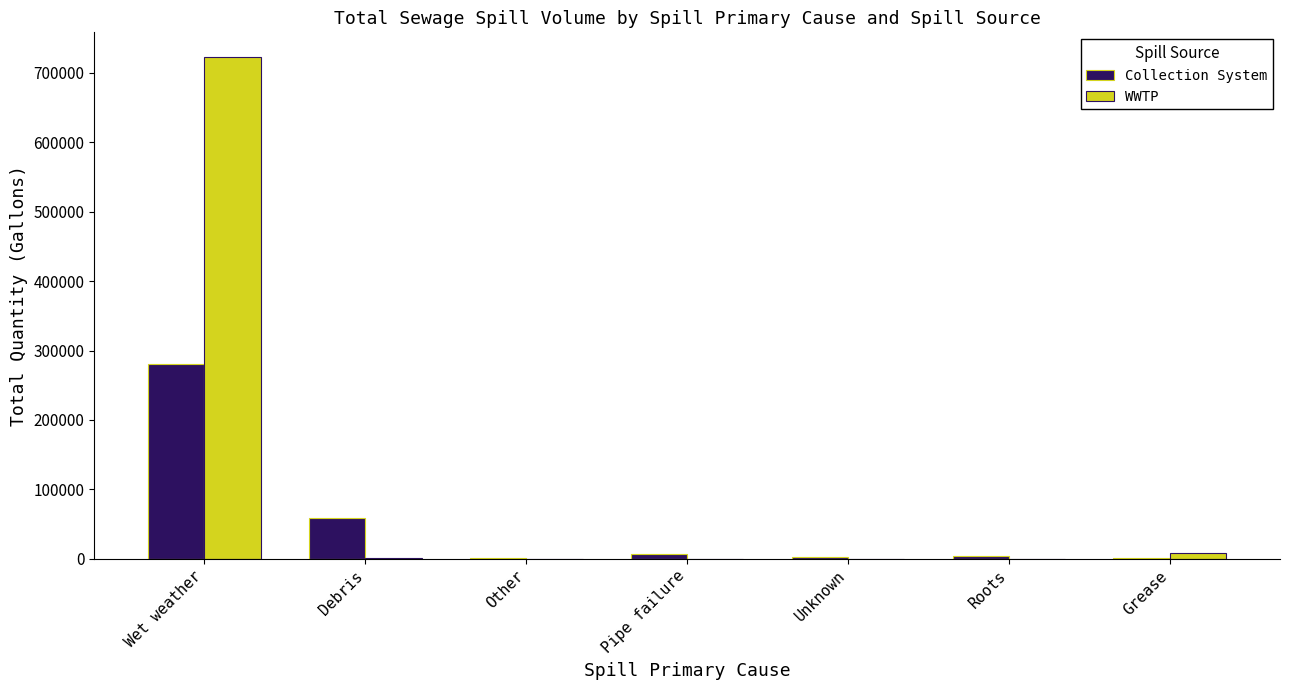

At which category is the sum across all series the highest?

Wet weather